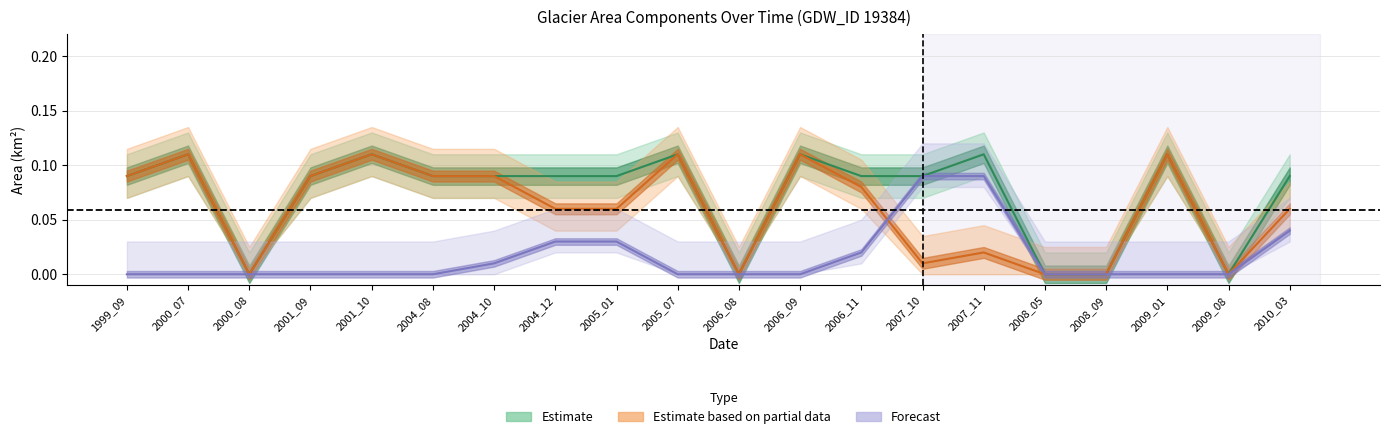

The value of origWaterArea at 2008_09 is 0.0. True or false?

True